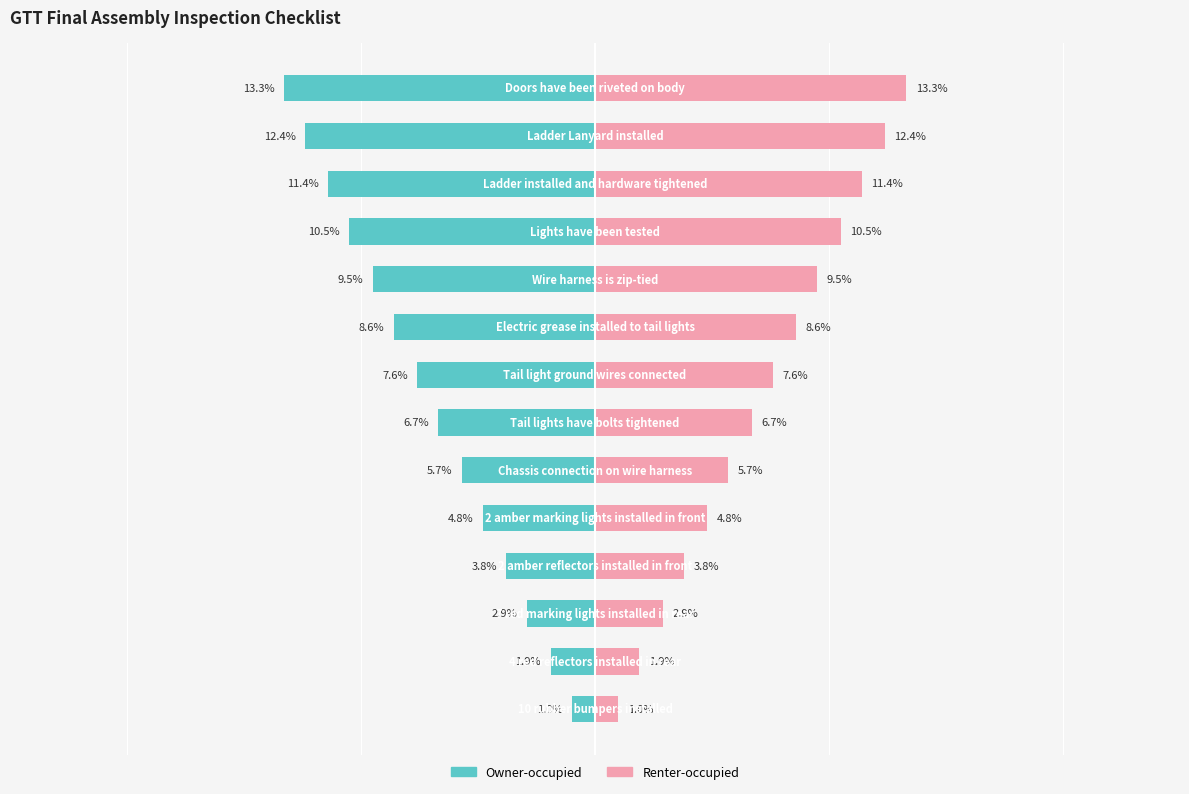

Reading right to left, extract all data points from this chart.

Owner-occupied: 13=-13.3	12=-12.4	11=-11.4	10=-10.5	9=-9.5	8=-8.6	7=-7.6	6=-6.7	5=-5.7	4=-4.8	3=-3.8	2=-2.9	1=-1.9	0=-1.0
Renter-occupied: 13=13.3	12=12.4	11=11.4	10=10.5	9=9.5	8=8.6	7=7.6	6=6.7	5=5.7	4=4.8	3=3.8	2=2.9	1=1.9	0=1.0